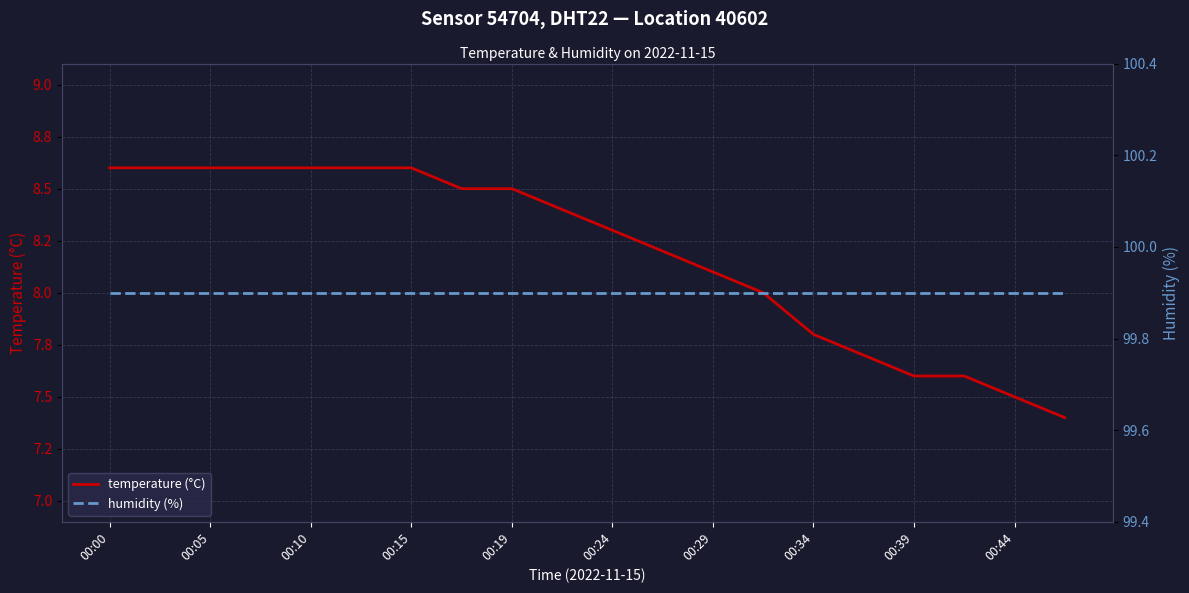

True or false: humidity (%) and temperature (°C) cross at least once.

False